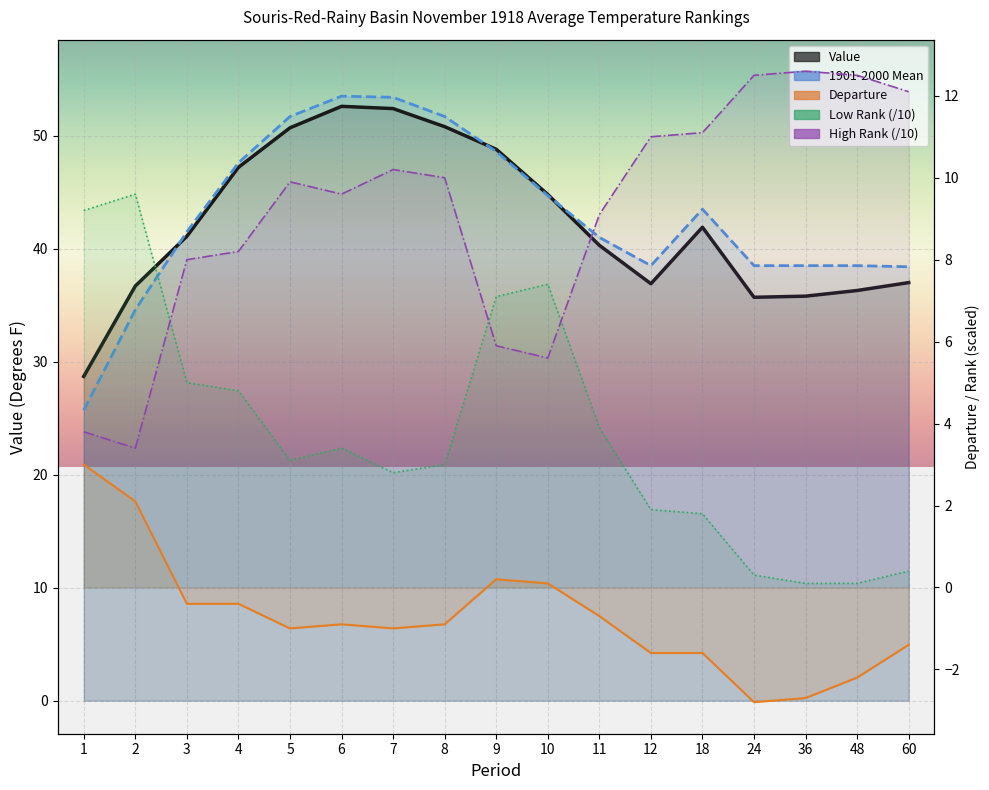

Reading left to right, extract all data points from this chart.

Value: 28.7	36.7	41.1	47.2	50.7	52.6	52.4	50.8	48.8	44.8	40.3	36.9	41.9	35.7	35.8	36.3	37.0
1901-2000 Mean: 25.7	34.6	41.5	47.6	51.7	53.5	53.4	51.7	48.6	44.7	41.0	38.5	43.5	38.5	38.5	38.5	38.4
Departure: 3.0	2.1	-0.4	-0.4	-1.0	-0.9	-1.0	-0.9	0.2	0.1	-0.7	-1.6	-1.6	-2.8	-2.7	-2.2	-1.4
Low Rank: 9.2	9.6	5.0	4.8	3.1	3.4	2.8	3.0	7.1	7.4	3.9	1.9	1.8	0.3	0.1	0.1	0.4
High Rank: 3.8	3.4	8.0	8.2	9.9	9.6	10.2	10.0	5.9	5.6	9.1	11.0	11.1	12.5	12.6	12.5	12.1